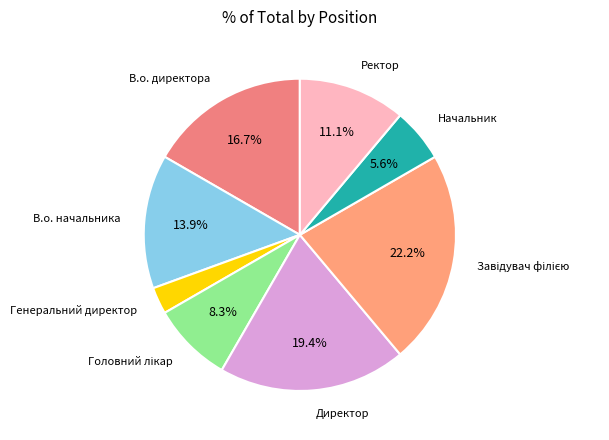

Is it true that В.о. начальника is 28% of the pie?

False